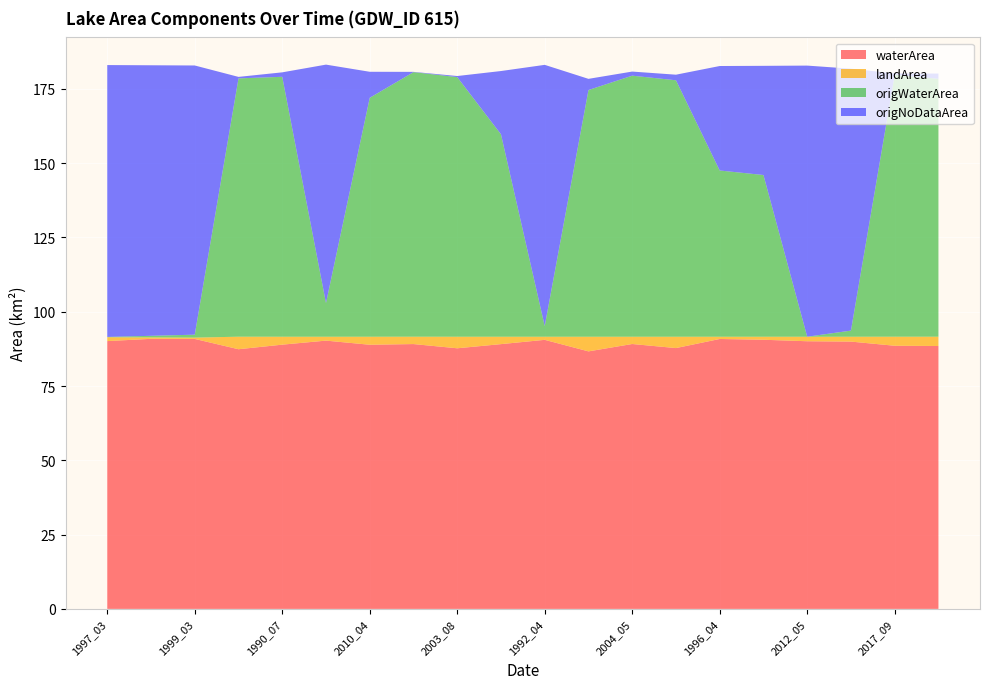

Reading left to right, list all the values displayed in this chart.

waterArea: 1997_03=90.1	1996_03=90.9	1999_03=90.8	1993_10=87.4	1990_07=88.9	1997_04=90.3	2010_04=88.9	2005_10=89.1	2003_08=87.7	2013_04=89.1	1992_04=90.5	2004_07=86.7	2004_05=89.1	1985_04=87.8	1996_04=90.8	2002_04=90.6	2012_05=90.1	1990_06=90.0	2017_09=88.5	2005_06=88.5
landArea: 1997_03=1.3	1996_03=0.5	1999_03=0.4	1993_10=4.2	1990_07=2.7	1997_04=1.3	2010_04=2.7	2005_10=2.5	2003_08=3.9	2013_04=2.5	1992_04=1.1	2004_07=4.9	2004_05=2.5	1985_04=3.8	1996_04=0.8	2002_04=1.0	2012_05=1.5	1990_06=1.6	2017_09=3.0	2005_06=3.1
origWaterArea: 1997_03=0.1	1996_03=0.5	1999_03=1.0	1993_10=86.9	1990_07=87.5	1997_04=11.3	2010_04=80.4	2005_10=89.0	2003_08=87.4	2013_04=68.1	1992_04=3.6	2004_07=83.0	2004_05=87.8	1985_04=86.3	1996_04=55.9	2002_04=54.4	2012_05=0.0	1990_06=2.1	2017_09=88.1	2005_06=86.8
origNoDataArea: 1997_03=91.5	1996_03=91.0	1999_03=90.6	1993_10=0.5	1990_07=1.5	1997_04=80.2	2010_04=8.8	2005_10=0.1	2003_08=0.4	2013_04=21.3	1992_04=87.9	2004_07=3.8	2004_05=1.4	1985_04=1.9	1996_04=35.2	2002_04=36.7	2012_05=91.2	1990_06=88.1	2017_09=0.4	2005_06=1.8